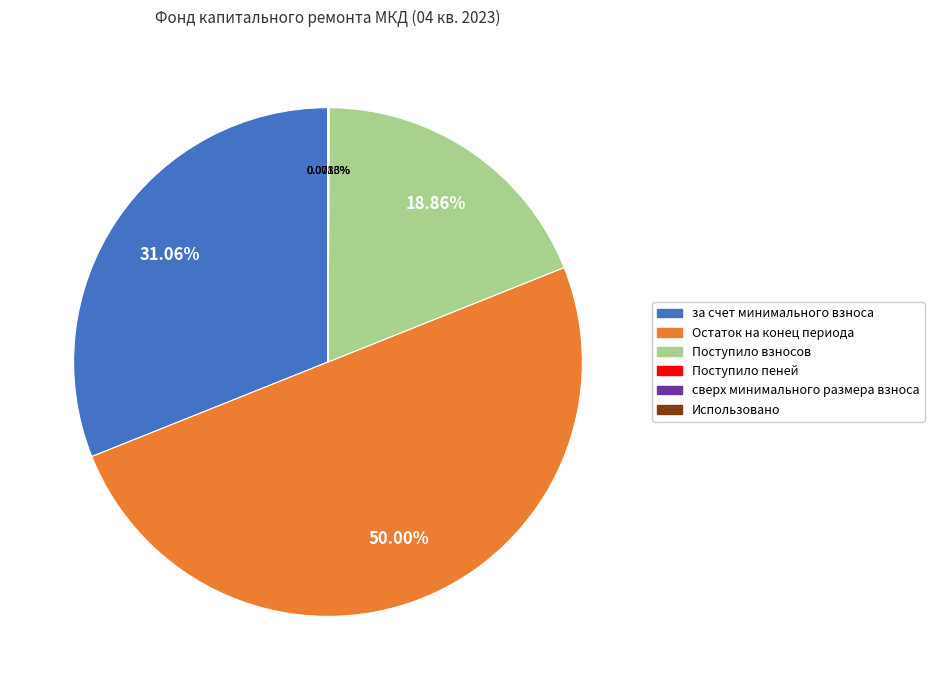

Which category has the biggest portion of the pie?

Остаток на конец периода